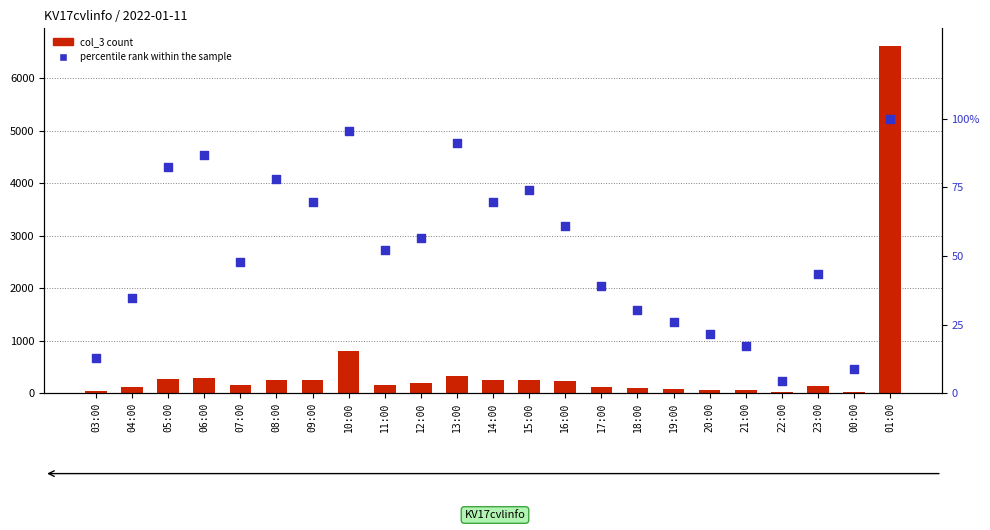

What is the total value across all series at 10:00?

904.7